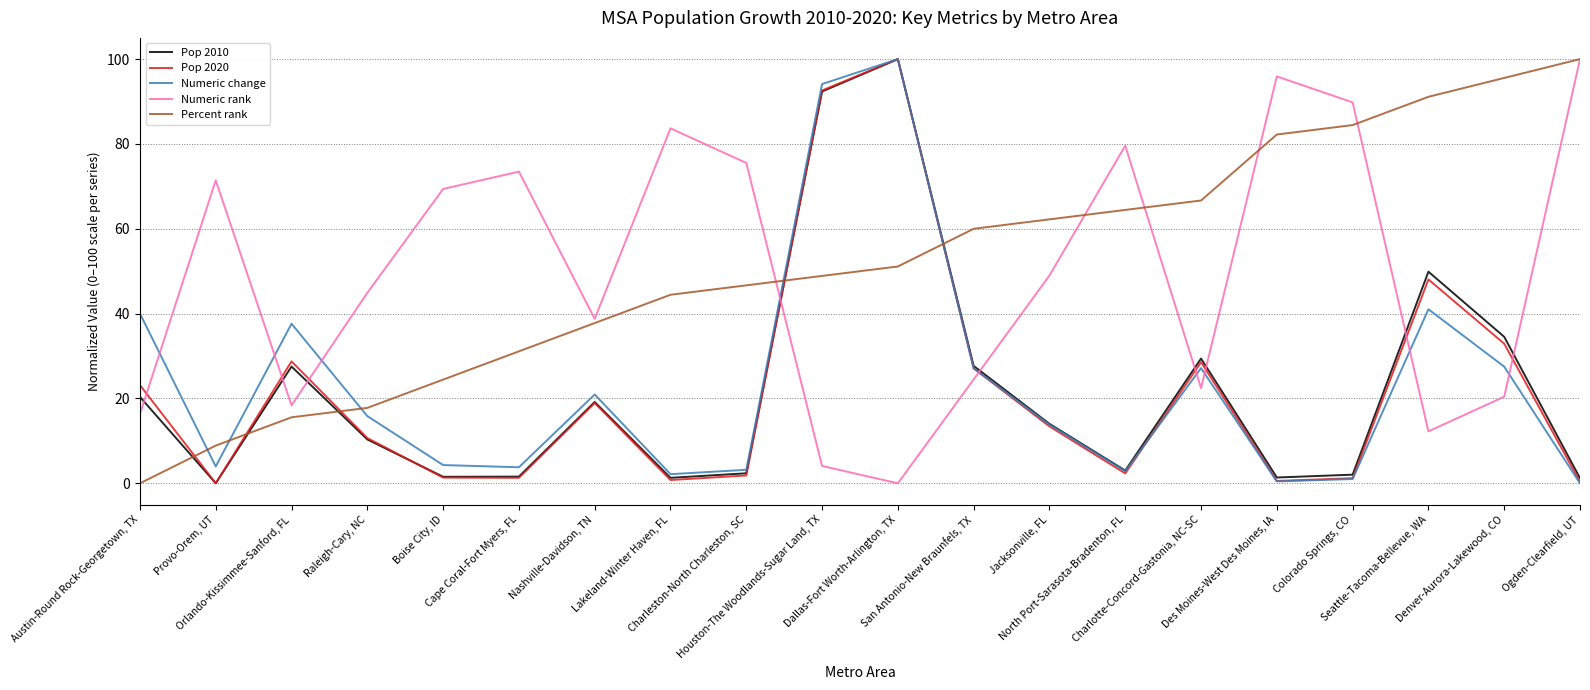

How many times do Percent rank and Pop 2010 cross each other?

5